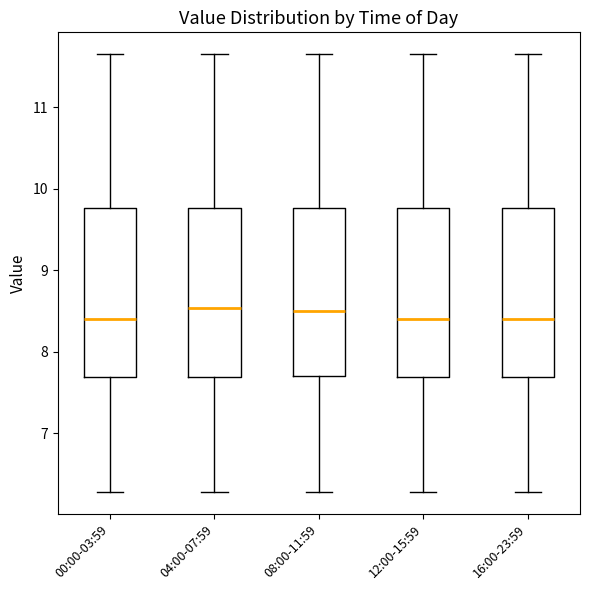

Reading left to right, read every box against the y-axis: the position of its median line, the range the box covers, and the ends of its whiskers. The values are not printed on the chart, so give them approximately, as read against the axis.

00:00-03:59: median 8.4, box 7.7 to 9.8, whiskers 6.3 to 11.7
04:00-07:59: median 8.5, box 7.7 to 9.8, whiskers 6.3 to 11.7
08:00-11:59: median 8.5, box 7.7 to 9.8, whiskers 6.3 to 11.7
12:00-15:59: median 8.4, box 7.7 to 9.8, whiskers 6.3 to 11.7
16:00-23:59: median 8.4, box 7.7 to 9.8, whiskers 6.3 to 11.7